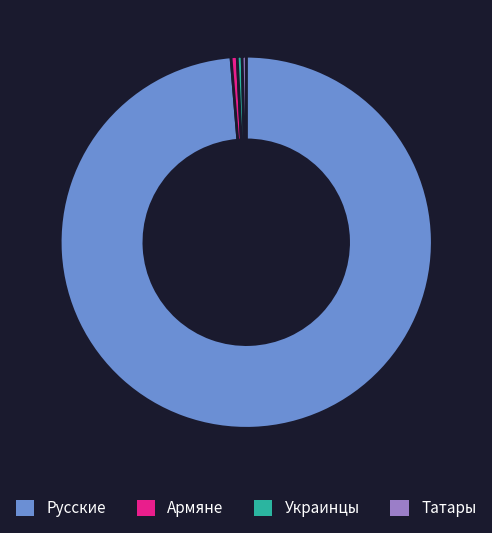

What is the majority slice?

Русские